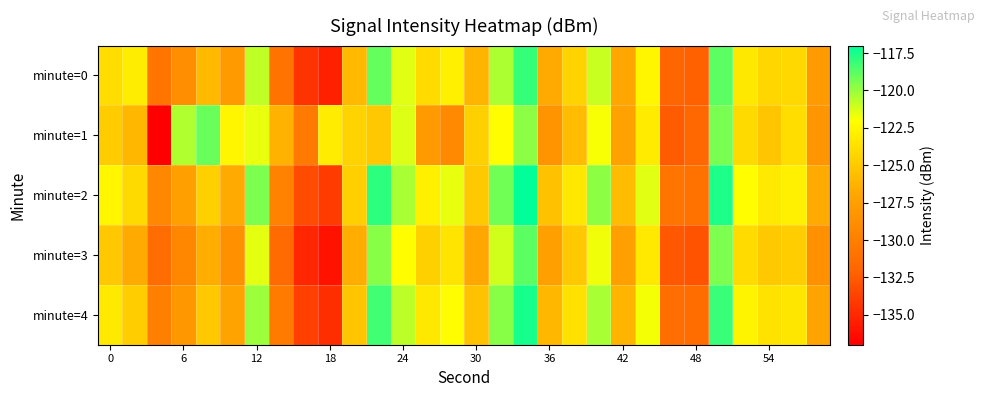

Rank the series by their maximum value, from highest to lowest.

minute=2, minute=4, minute=0, minute=3, minute=1